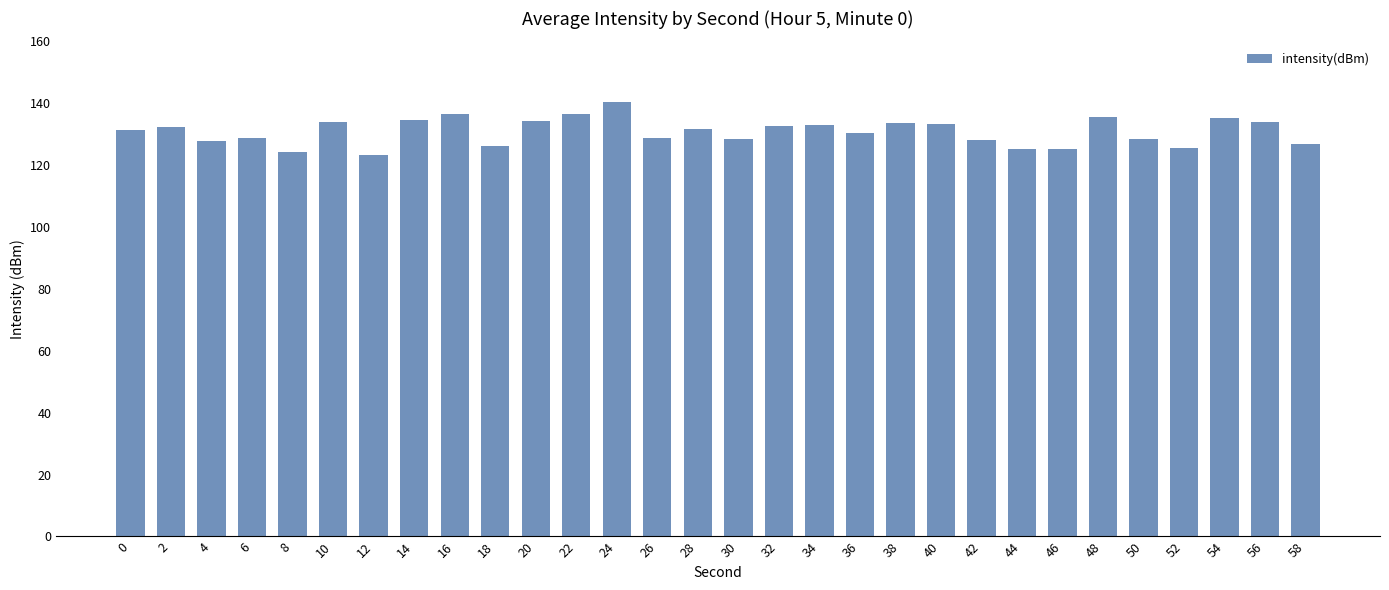

Approximately how many times larger is the value at 30 compared to 32?

1.0